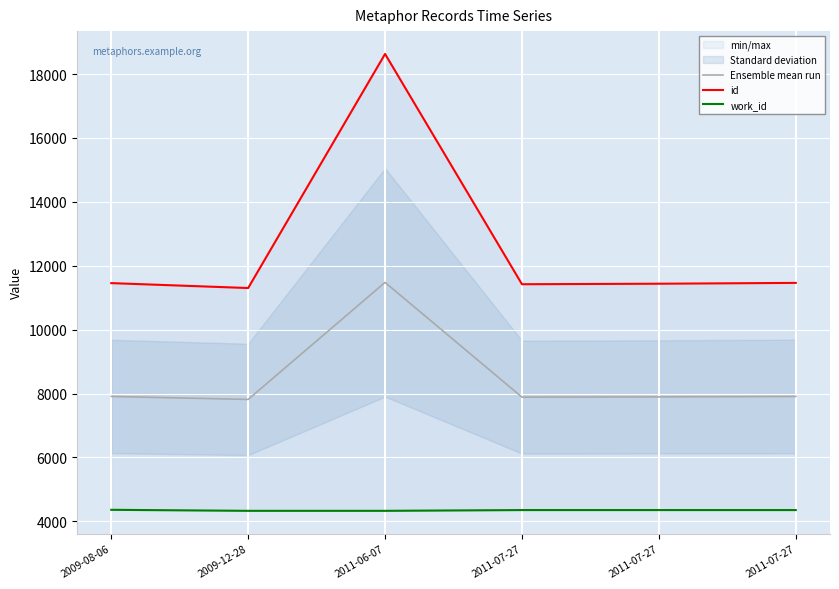

Rank the categories by Ensemble mean run value from highest to lowest.

2011-06-07, 2009-08-06, 2011-07-27, 2011-07-27, 2011-07-27, 2009-12-28